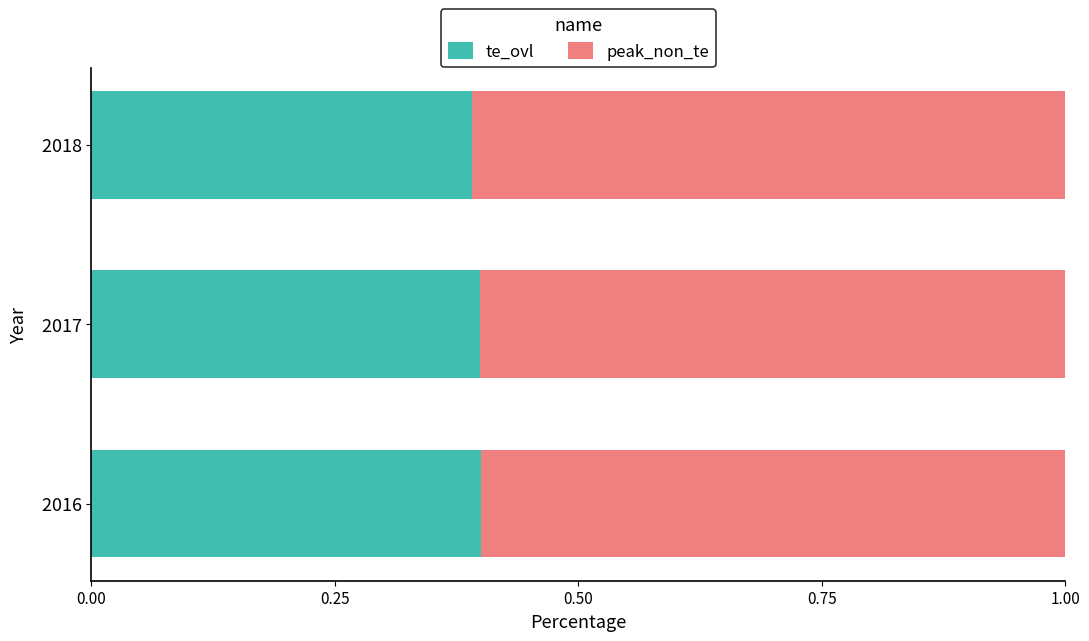

Is it true that te_ovl equals 0.2 at   2018?

False